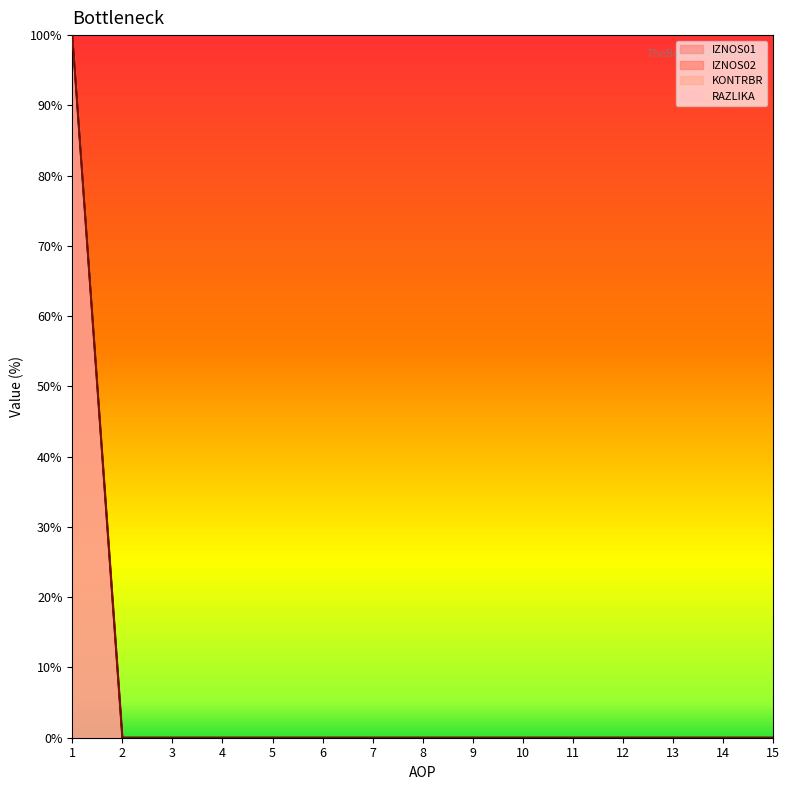

List the labels in order of IZNOS02 value, largest first.

1, 2, 3, 4, 5, 6, 7, 8, 9, 10, 11, 12, 13, 14, 15